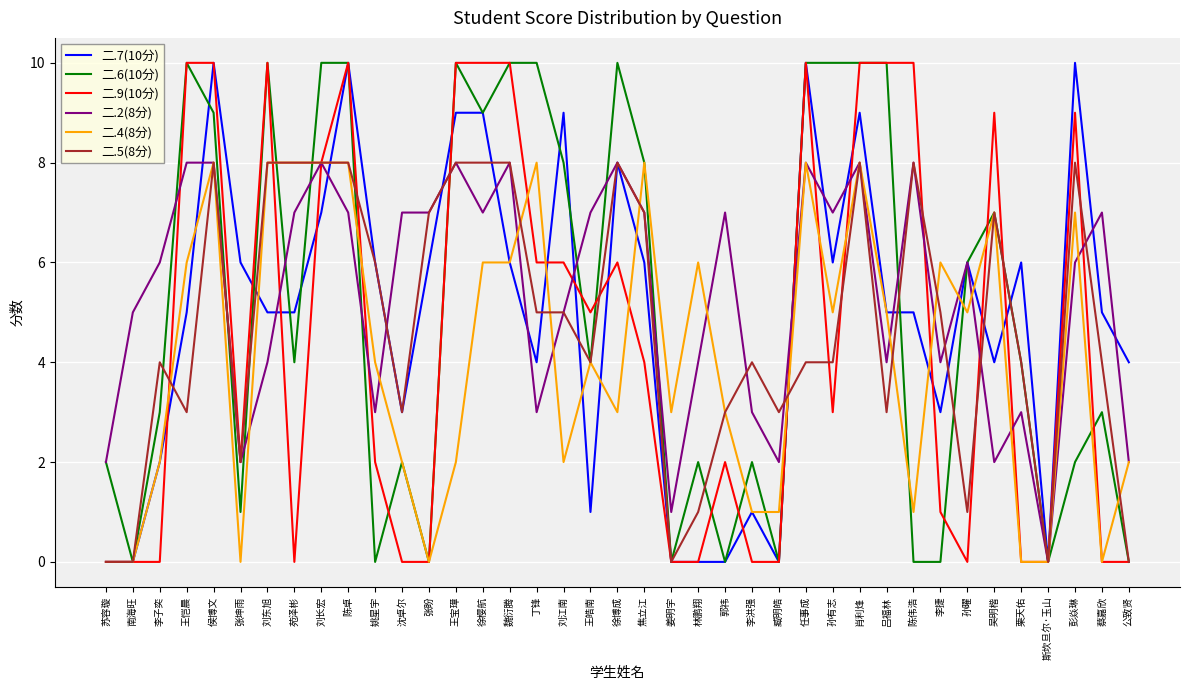

The 二.7(10分) series shows 2 at 陈伟浩. True or false?

False